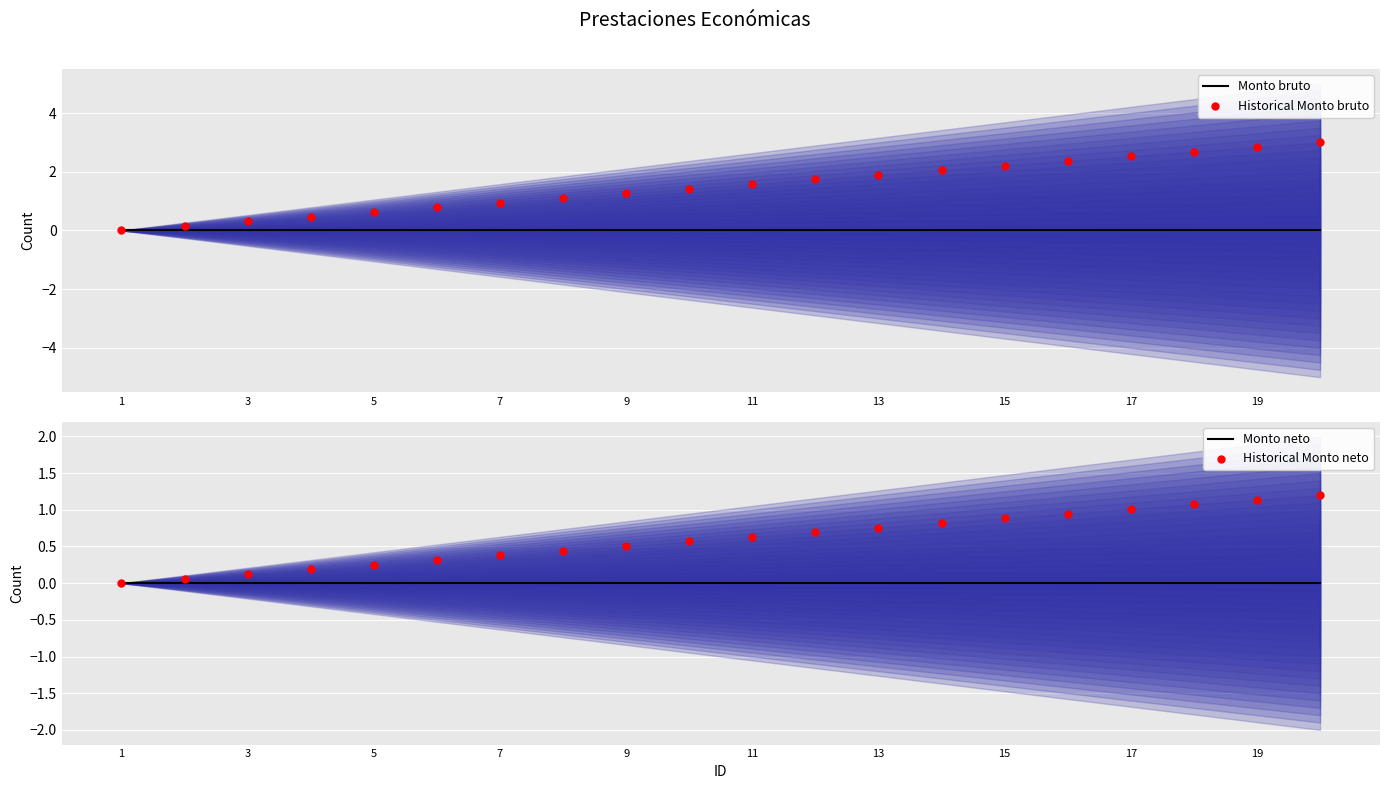

Which series reaches the minimum Y coordinate?

Monto bruto